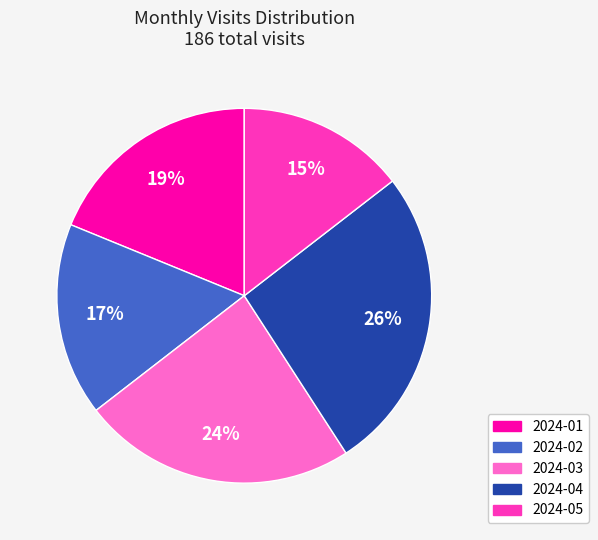

What percentage is the 2024-02 slice, to the nearest percent?

17%